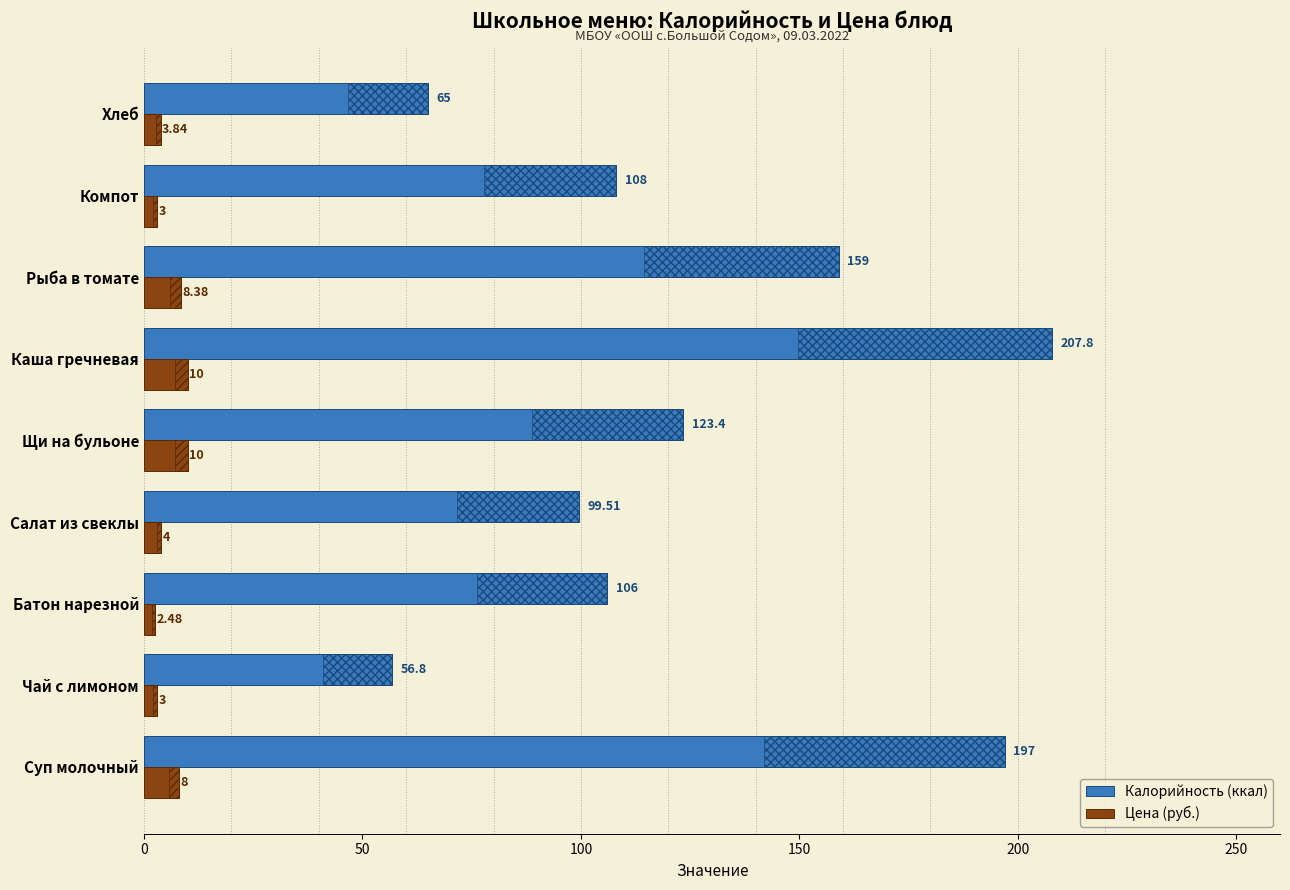

How many series are shown in this chart?

2